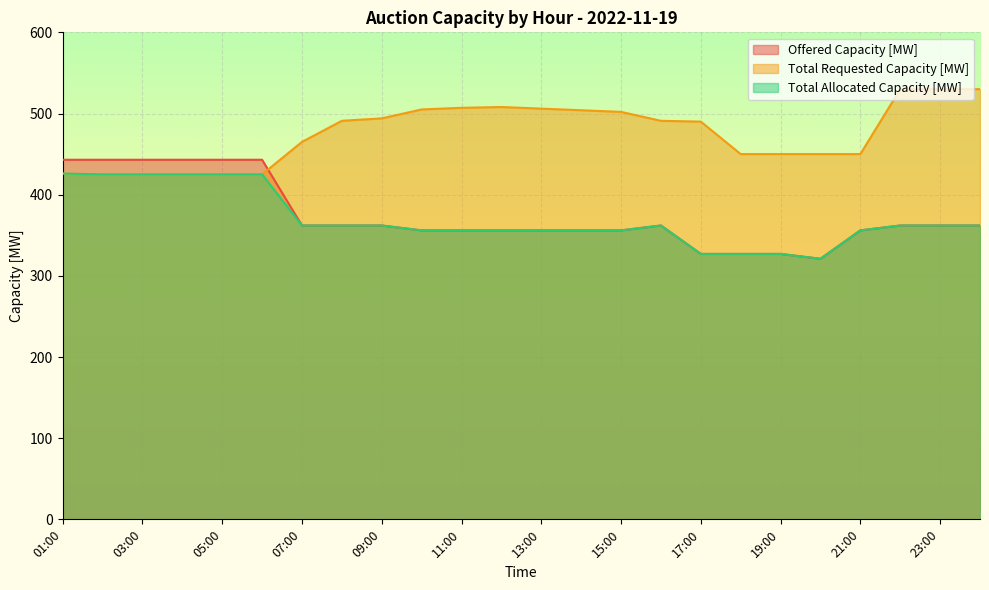

At which category does Total Requested Capacity [MW] reach its first local peak?

12:00